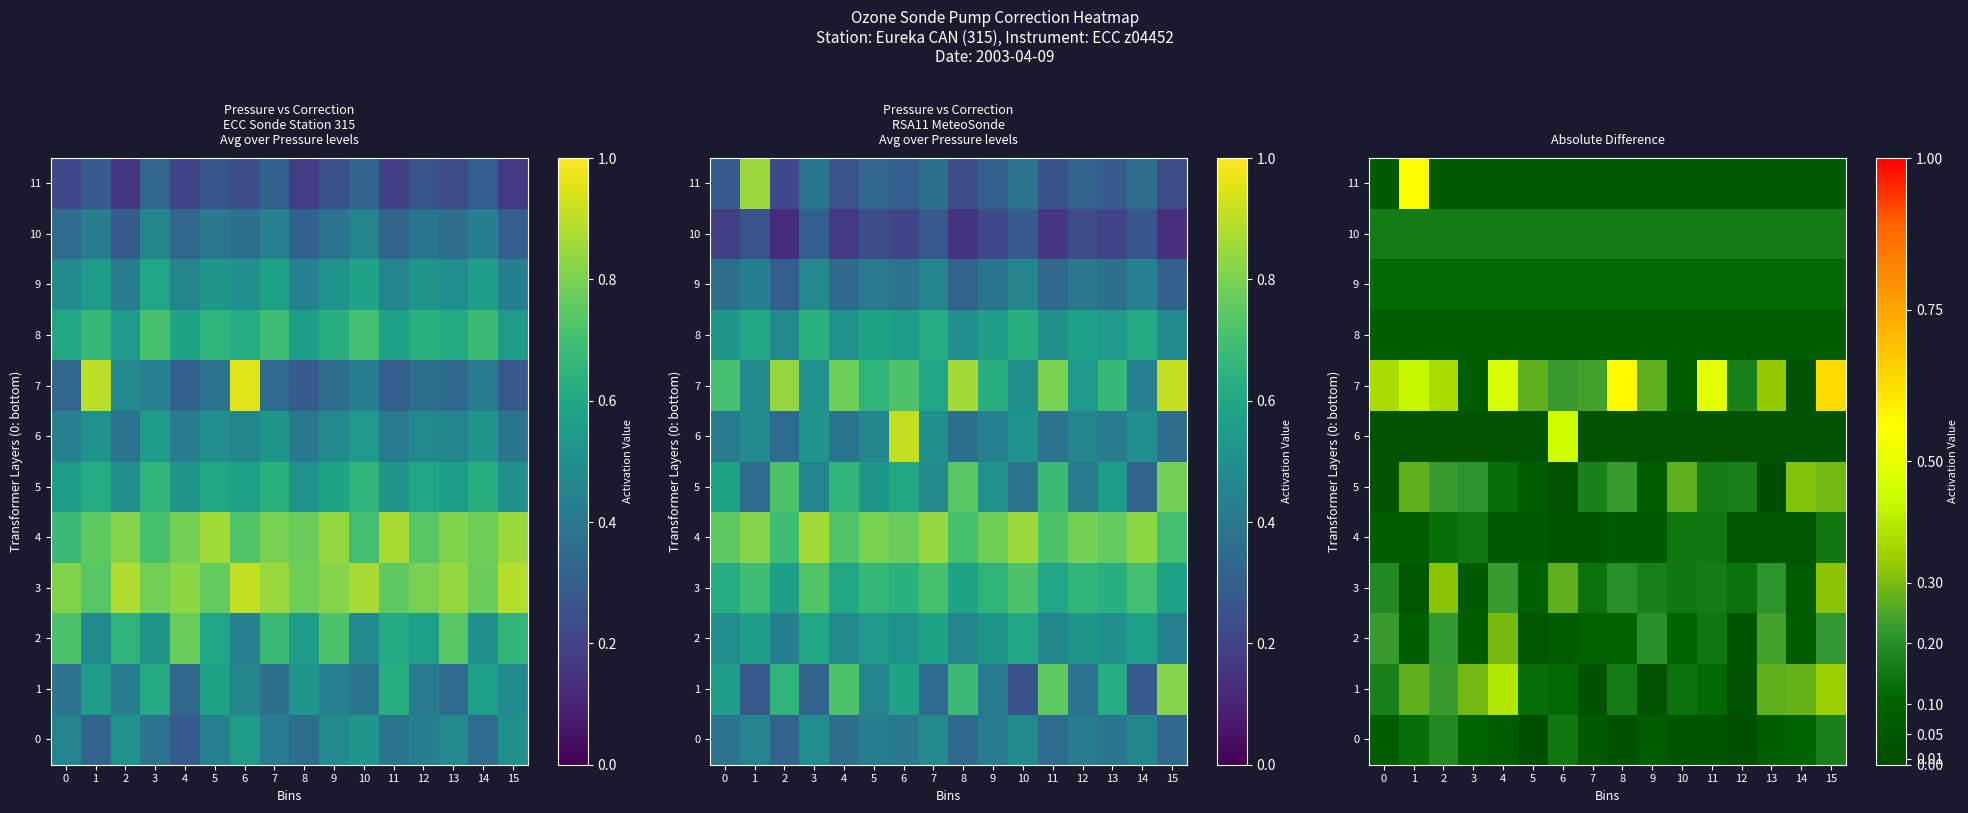

At how many categories does at least one series exceed 0?

16